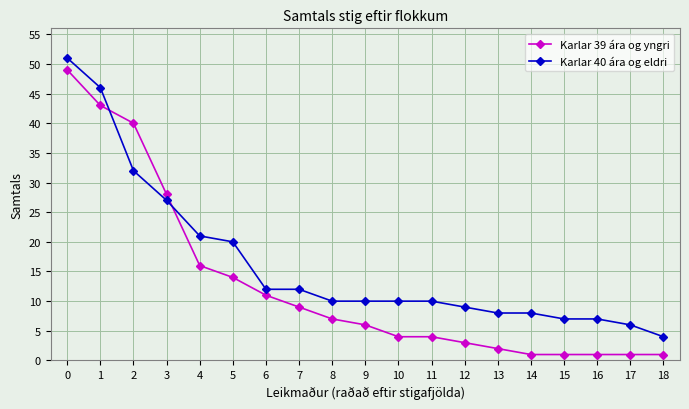

Rank the series by their average value, from lowest to highest.

Karlar 39 ára og yngri, Karlar 40 ára og eldri